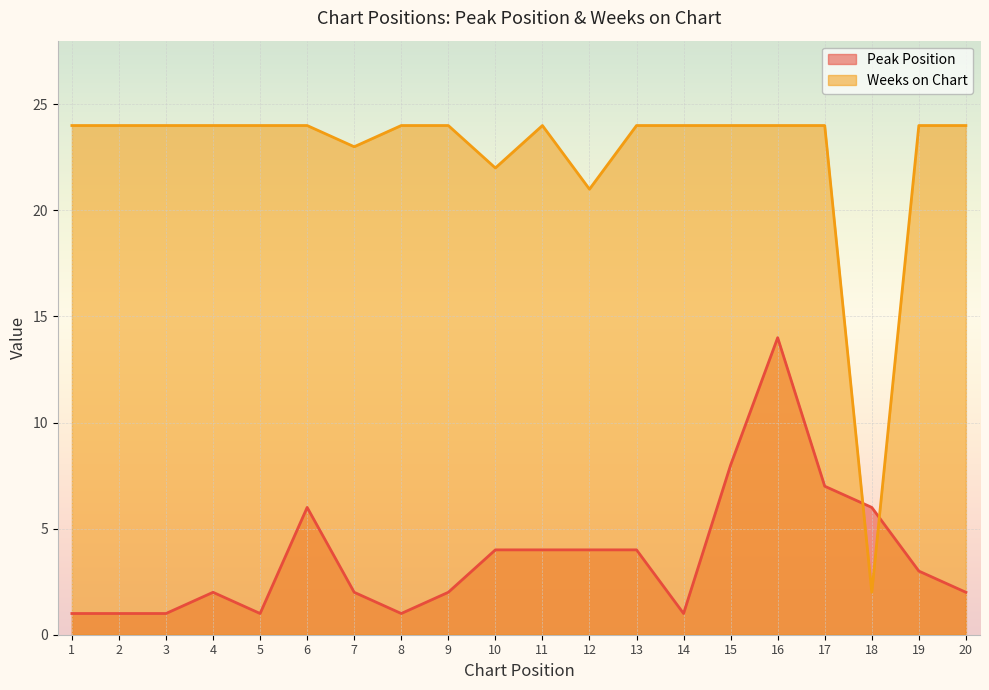

What are all the series names shown in the legend?

Peak Position, Weeks on Chart